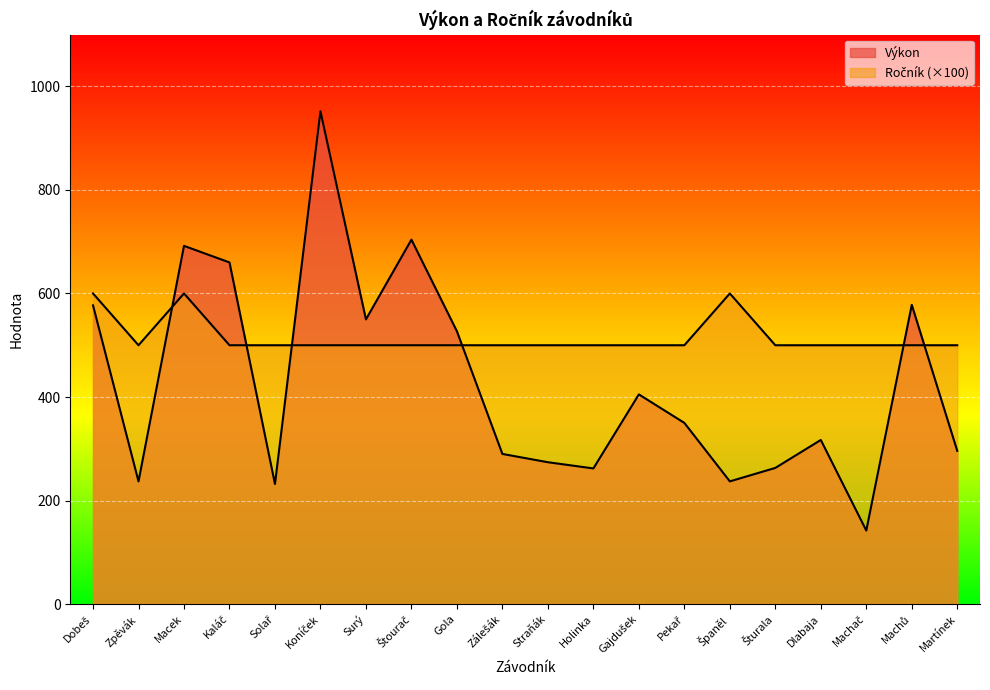

What is the value of the Ročník point at the 12th from the left?

500